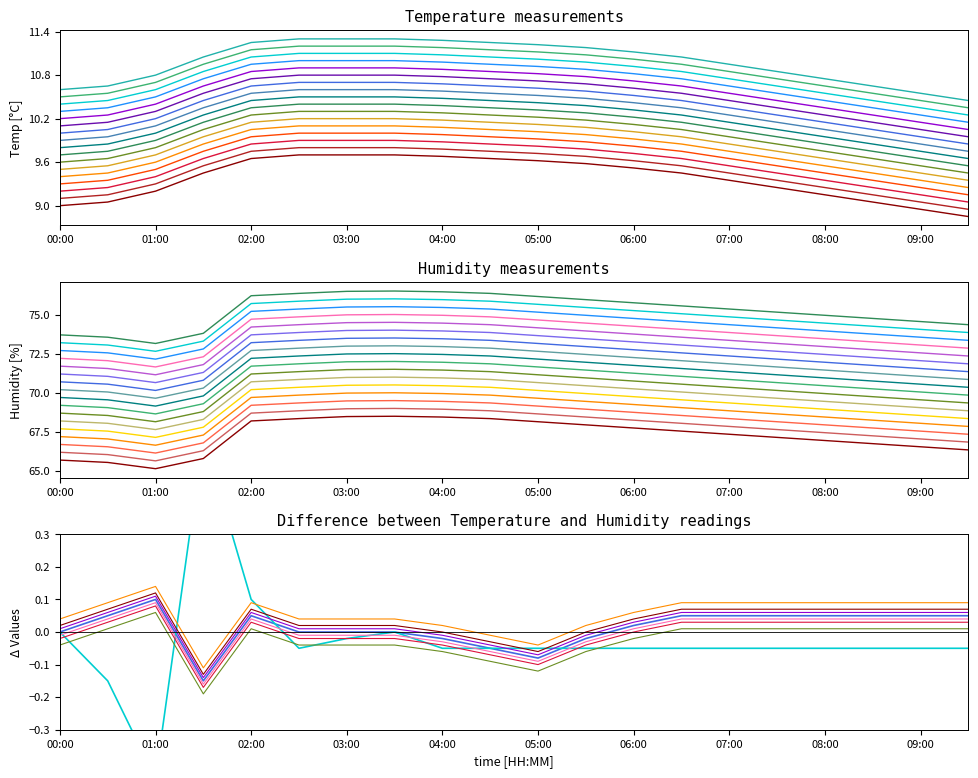

What is the value of the humidity point at the 8th from the left?

68.5